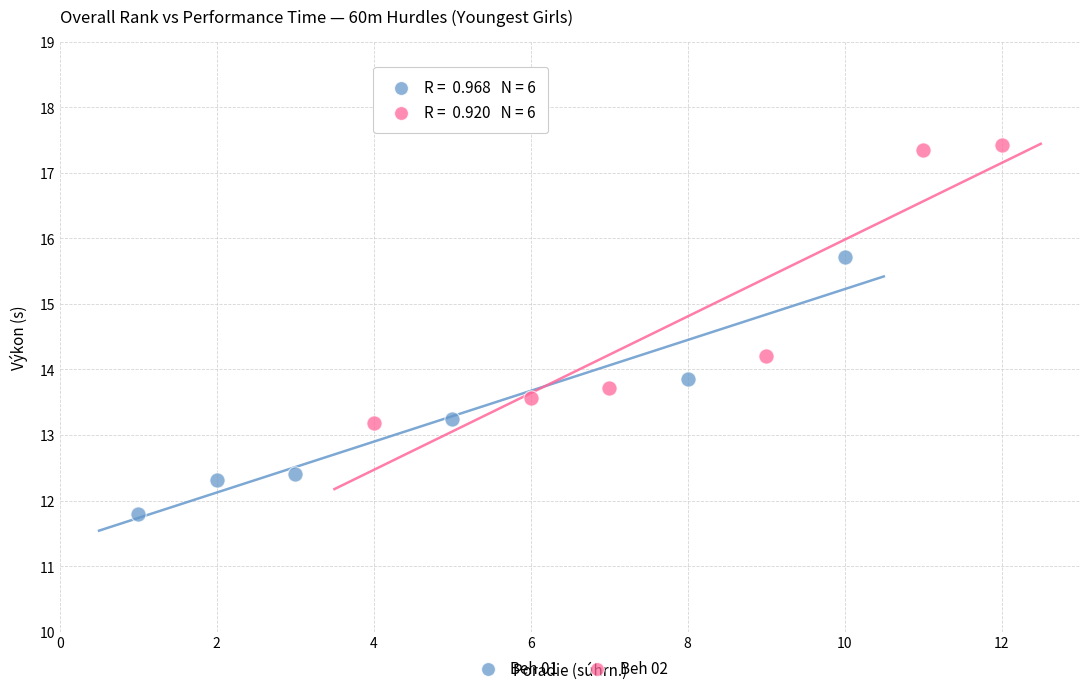

Which series contains the highest Y value?

Beh 02